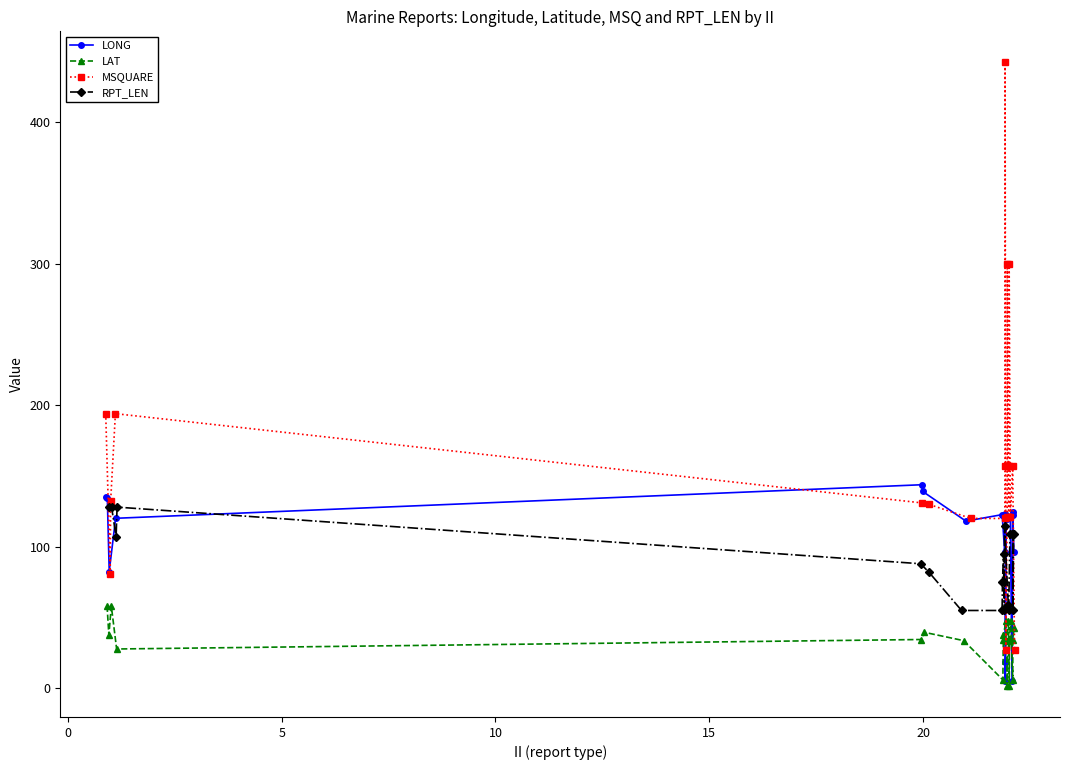

List the series in order of their peak value, lowest first.

LAT, RPT_LEN, LONG, MSQUARE